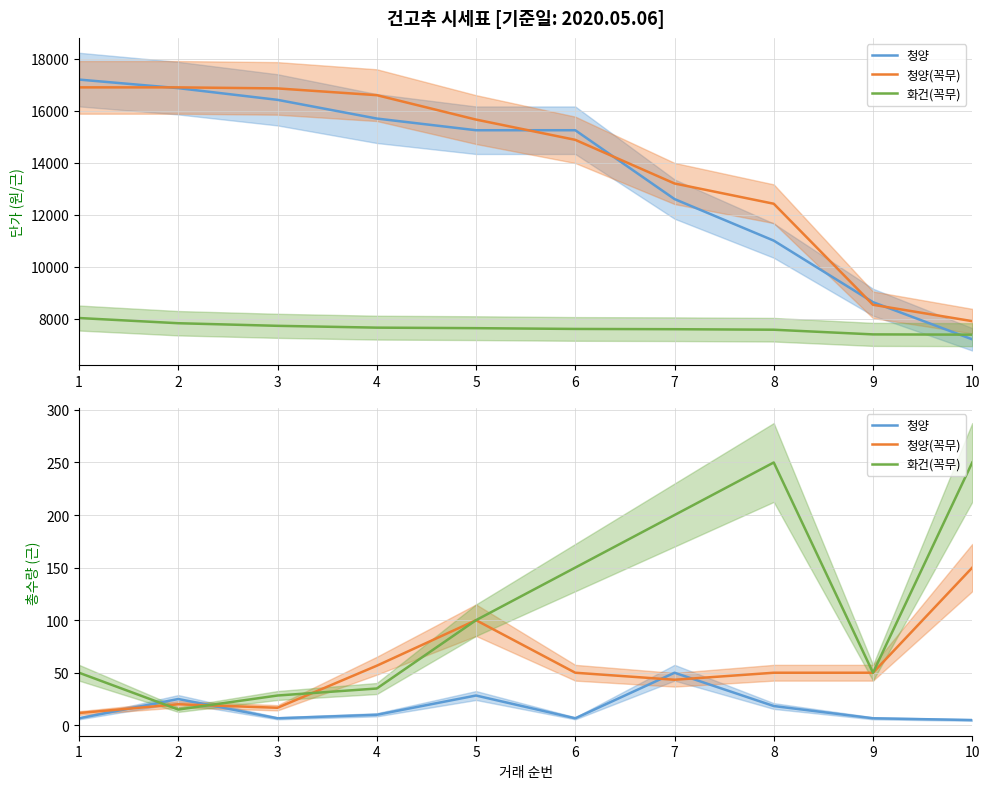

Which series has the largest total across all categories?

화건(꼭무)